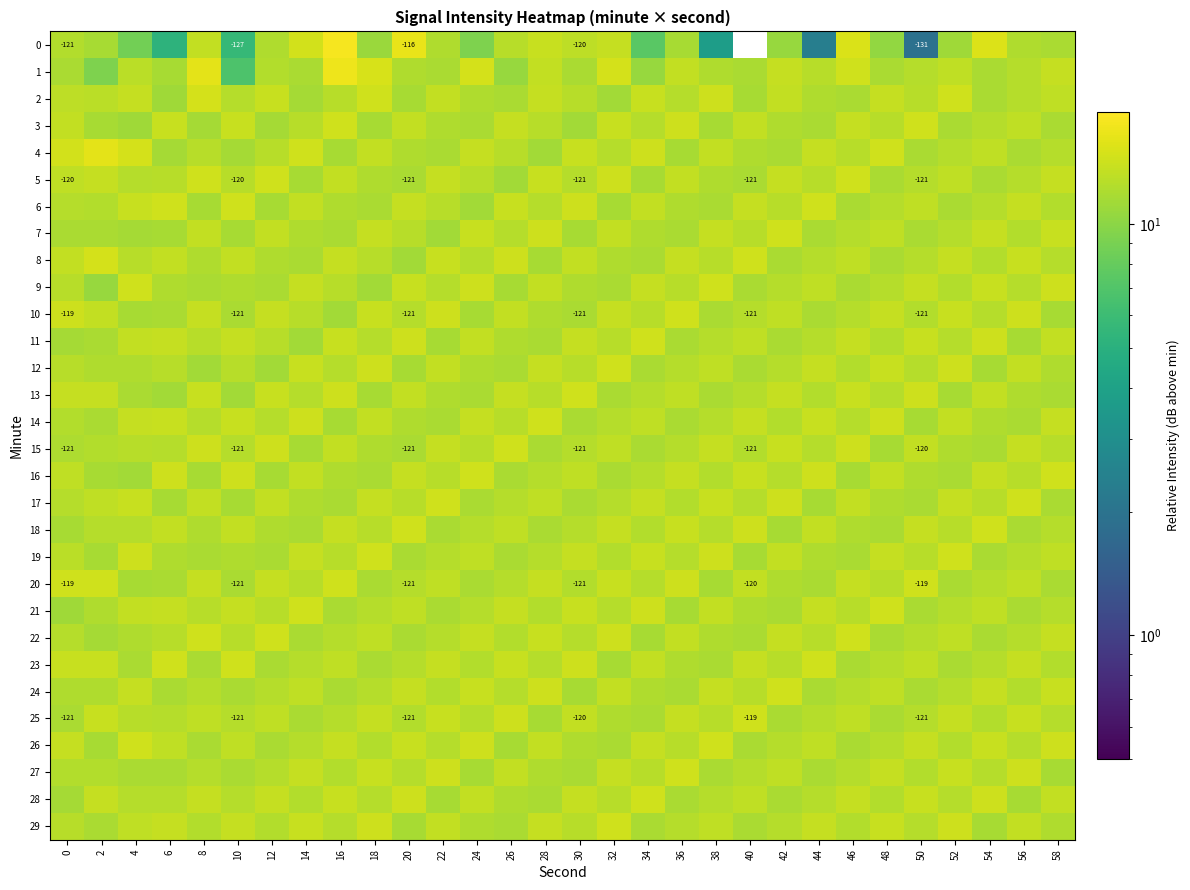

At which label is 12 closest to 12?

26